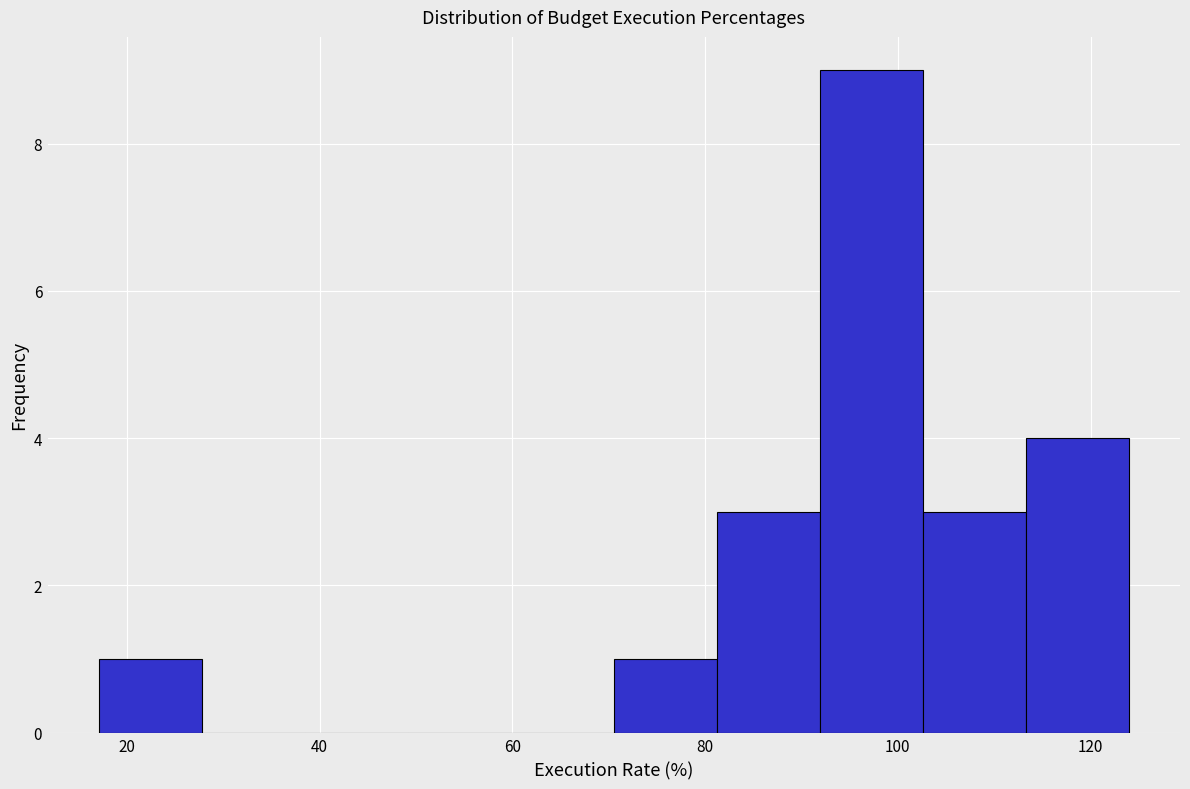

Which range on the x-axis has the tallest bar?

92 to 102